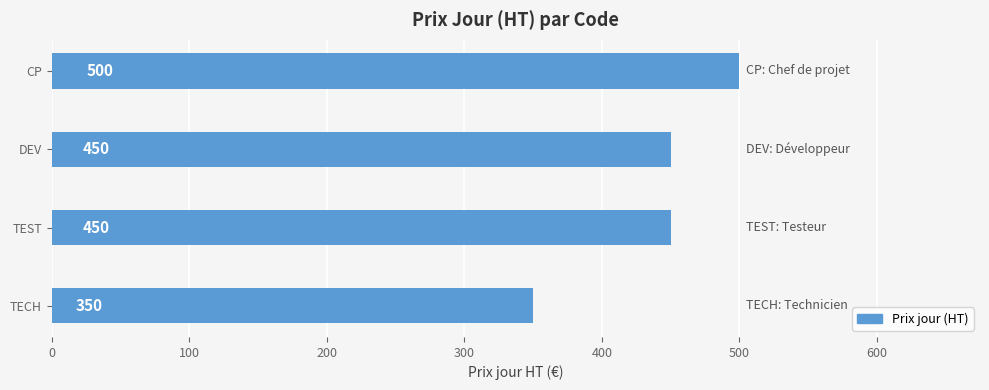

Reading bottom to top, extract all data points from this chart.

TECH=350	TEST=450	DEV=450	CP=500